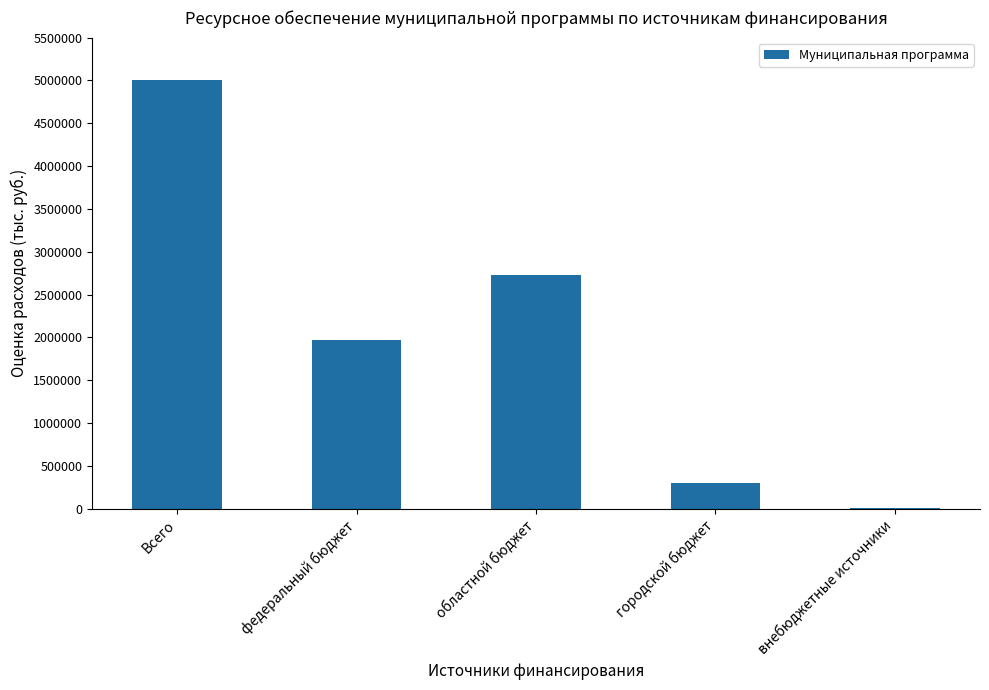

Does the chart contain stacked bars?

No